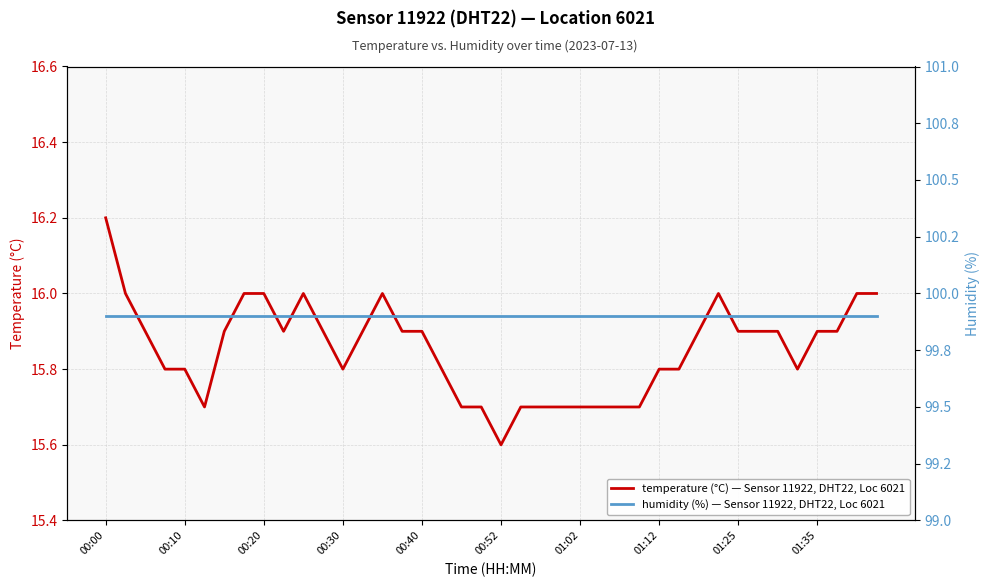

List the series in order of their overall mean, lowest first.

temperature (°C) — Sensor 11922, DHT22, Loc 6021, humidity (%) — Sensor 11922, DHT22, Loc 6021